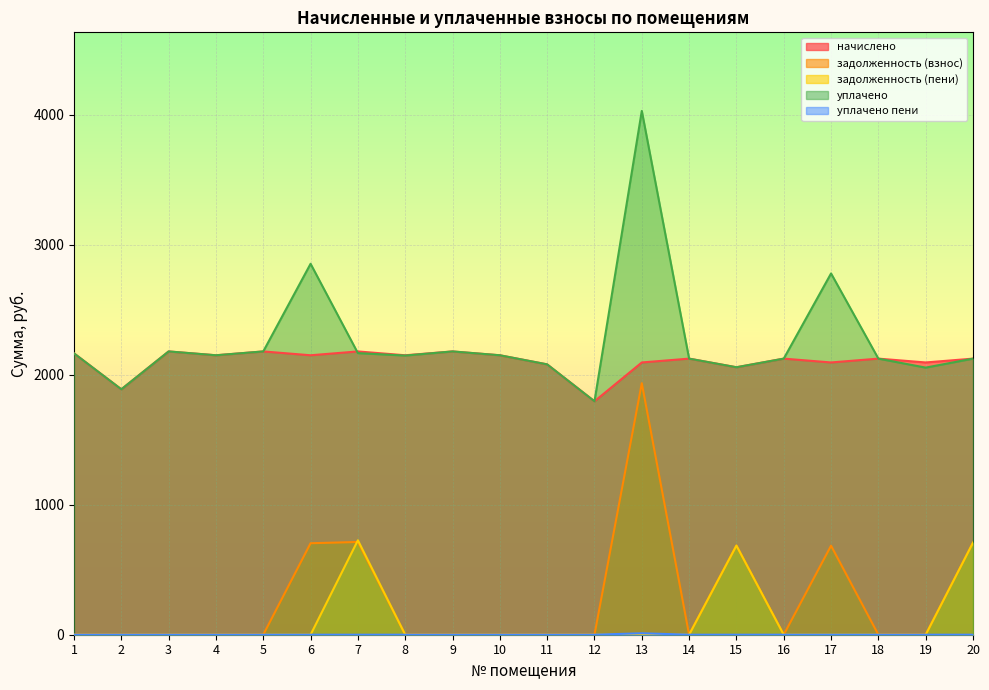

What is the total value across all series at 8?

4296.8